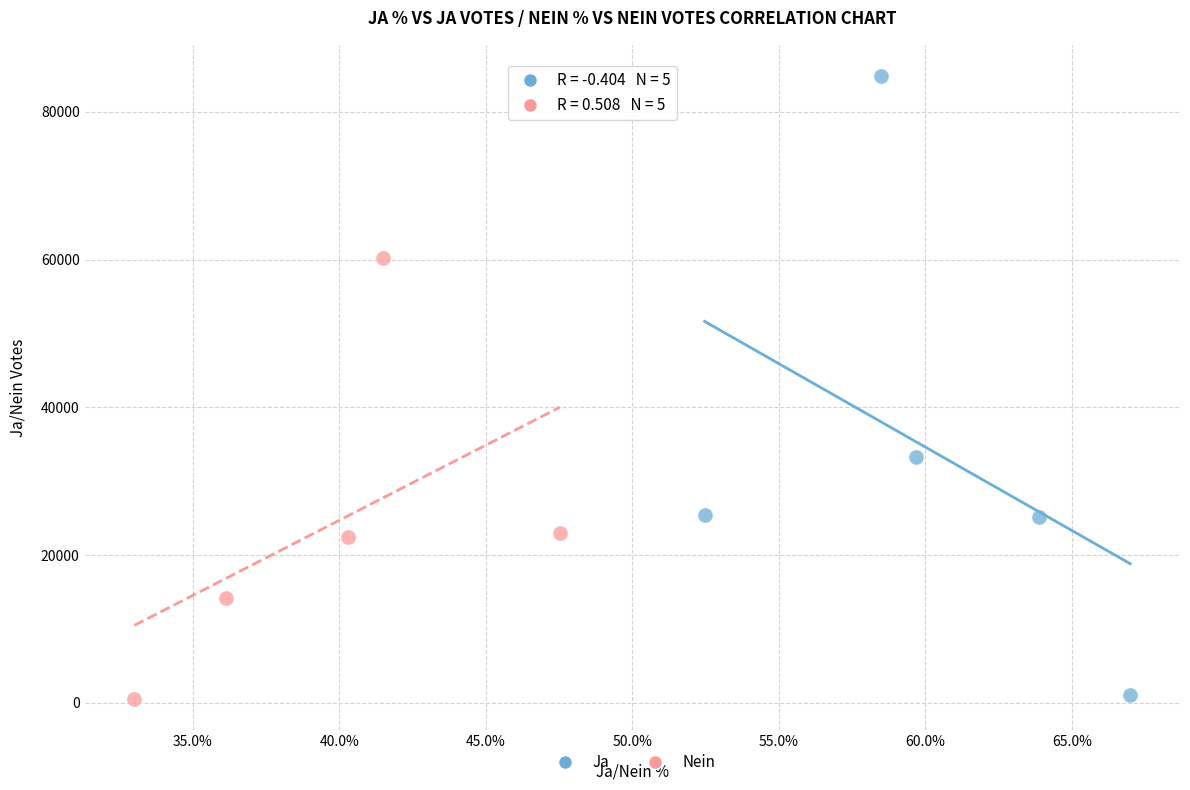

Which series has the largest Y range (max minus min)?

Ja